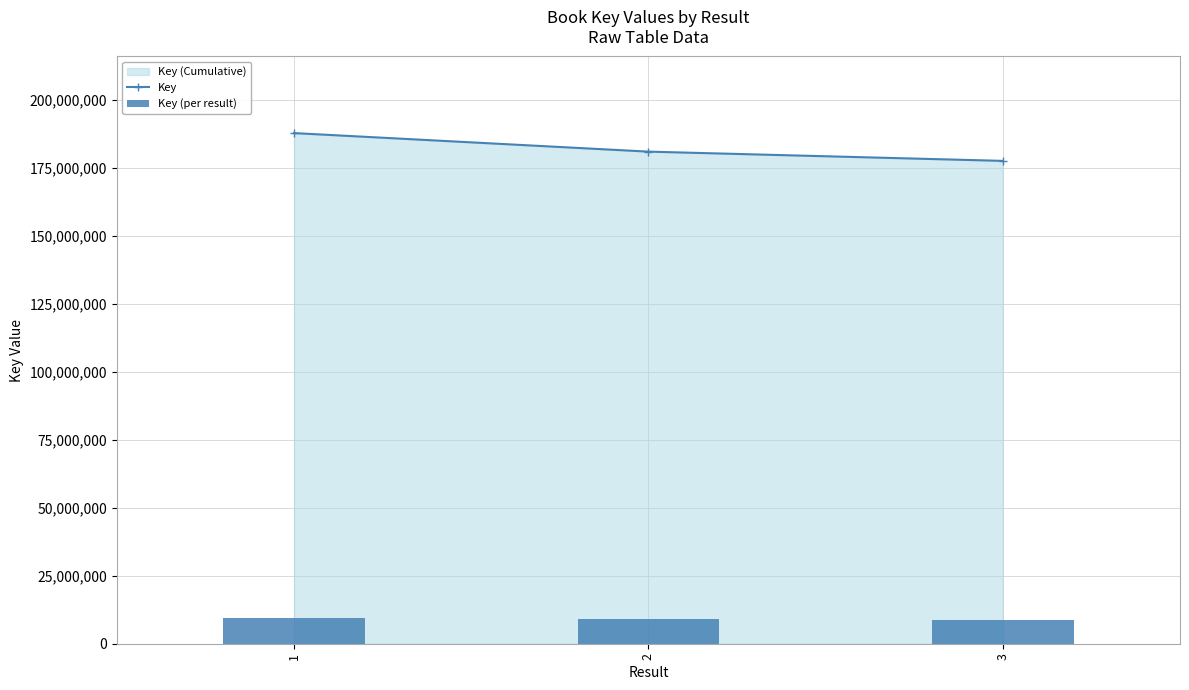

Where is Key (per result) nearest to the value 9136522?

2